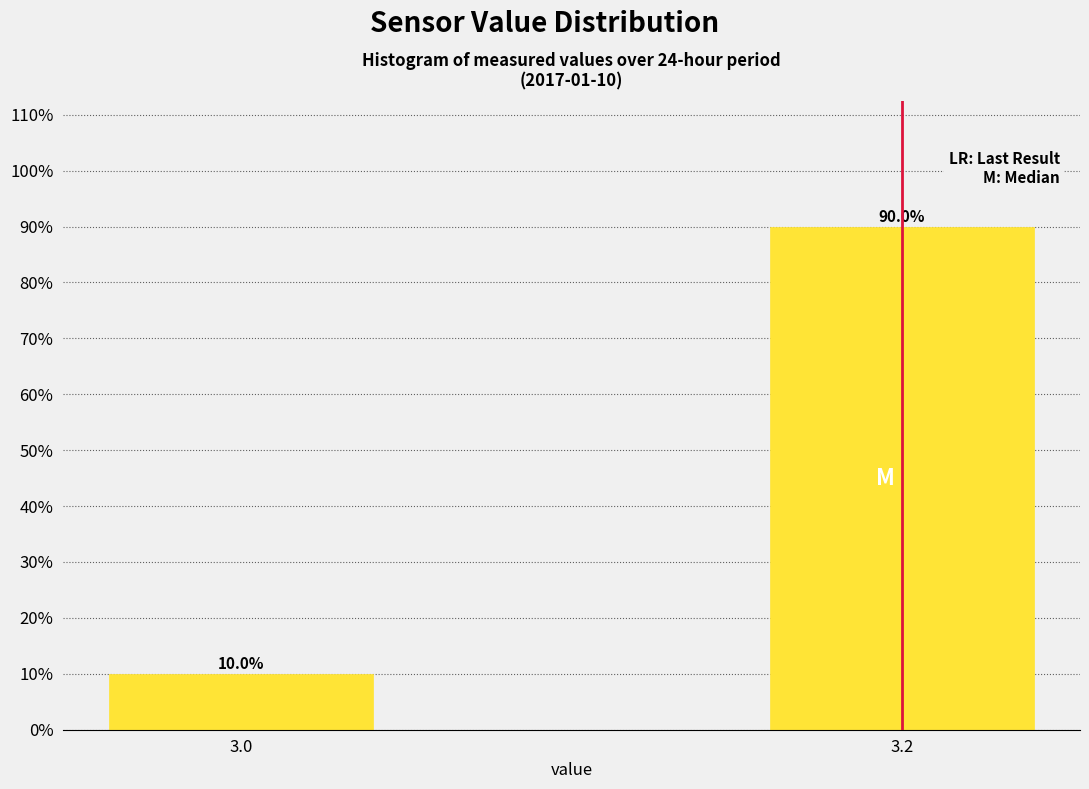

Reading right to left, list all the values displayed in this chart.

90	10